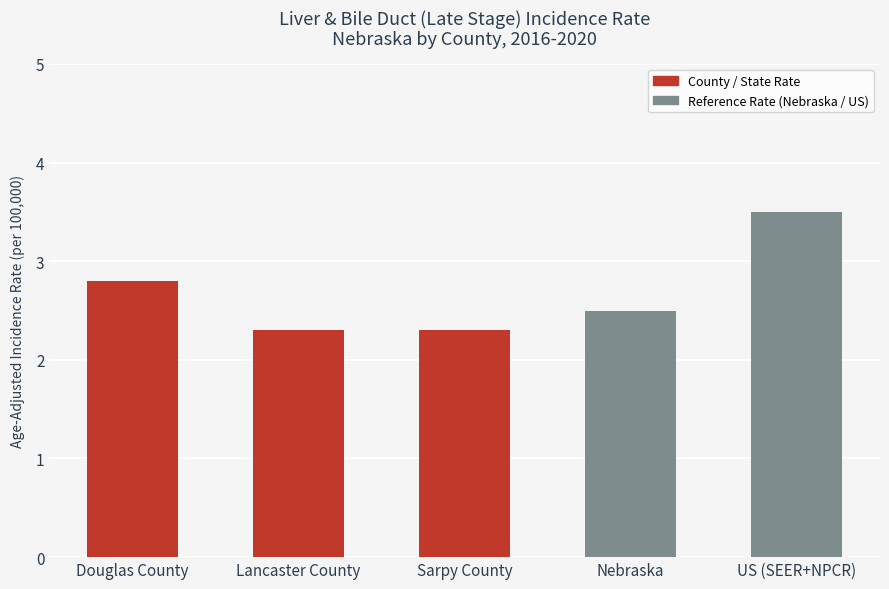

What is the approximate value at Nebraska?

2.5